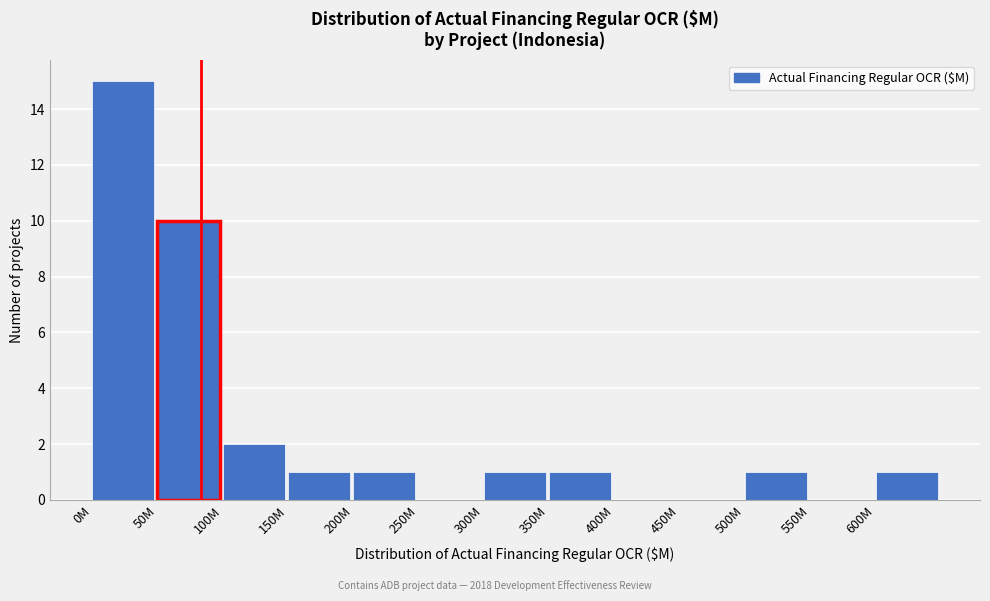

Reading left to right, what are all the values shown in this chart?

0M=15	50M=10	100M=2	150M=1	200M=1	250M=0	300M=1	350M=1	400M=0	450M=0	500M=1	550M=0	600M=1